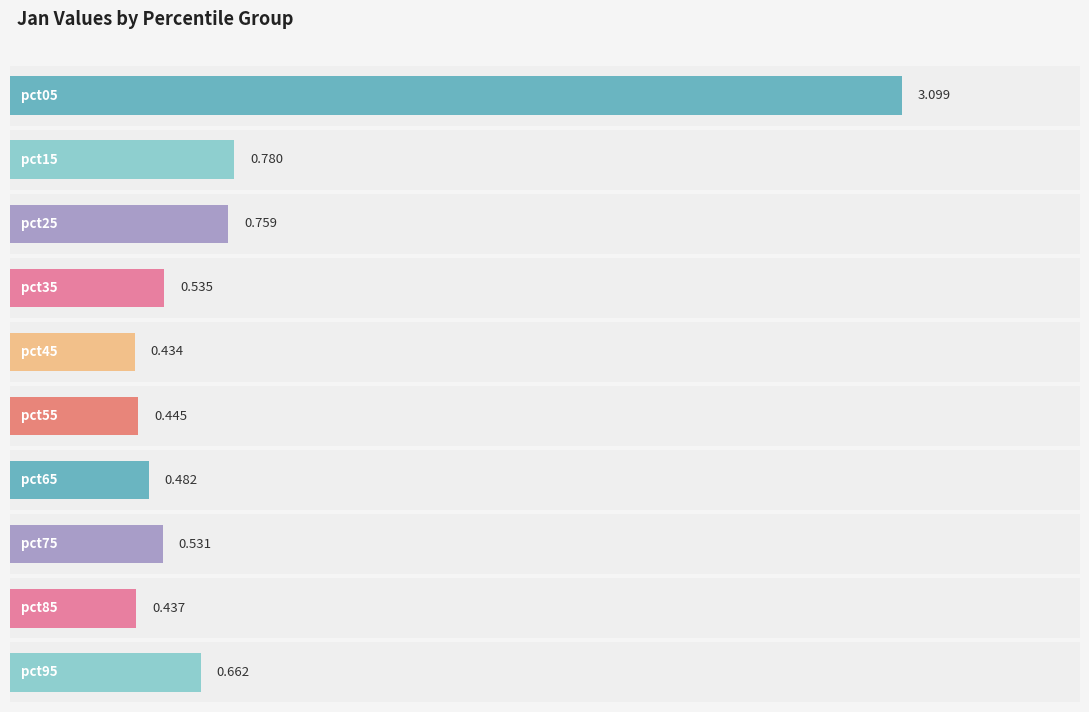

The value of Jan at pct55 is 0.1. True or false?

False